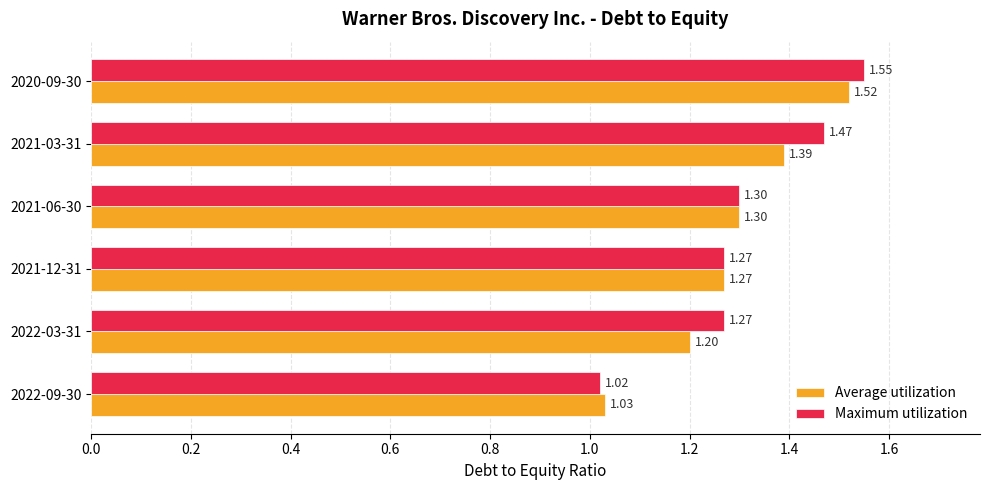

What is the difference between the second highest and minimum values in the Average utilization series?

0.4